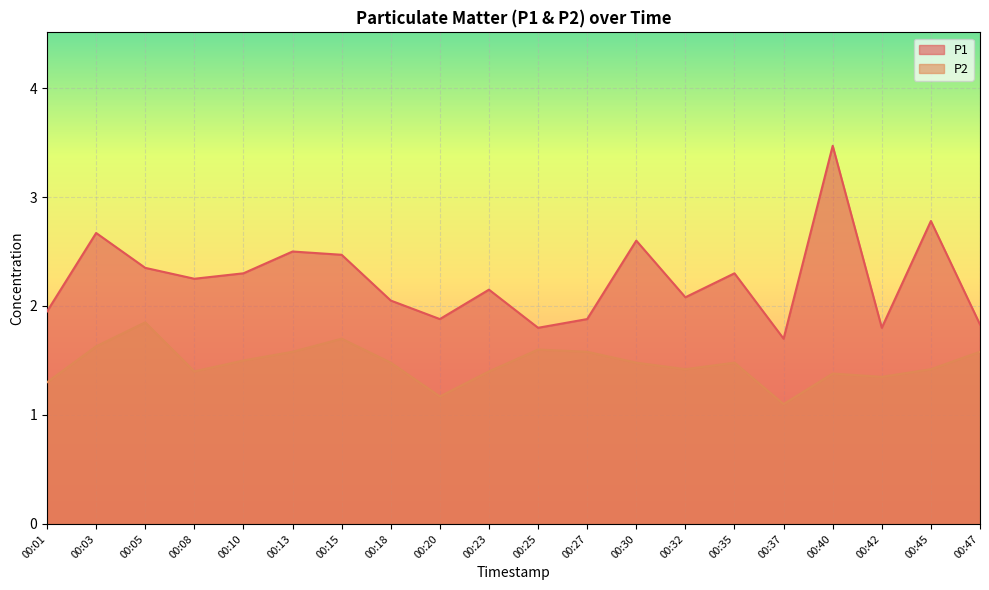

Reading left to right, list all the values displayed in this chart.

P1: 00:01=1.9	00:03=2.7	00:05=2.4	00:08=2.2	00:10=2.3	00:13=2.5	00:15=2.5	00:18=2.0	00:20=1.9	00:23=2.1	00:25=1.8	00:27=1.9	00:30=2.6	00:32=2.1	00:35=2.3	00:37=1.7	00:40=3.5	00:42=1.8	00:45=2.8	00:47=1.8
P2: 00:01=1.3	00:03=1.6	00:05=1.9	00:08=1.4	00:10=1.5	00:13=1.6	00:15=1.7	00:18=1.5	00:20=1.2	00:23=1.4	00:25=1.6	00:27=1.6	00:30=1.5	00:32=1.4	00:35=1.5	00:37=1.1	00:40=1.4	00:42=1.4	00:45=1.4	00:47=1.6